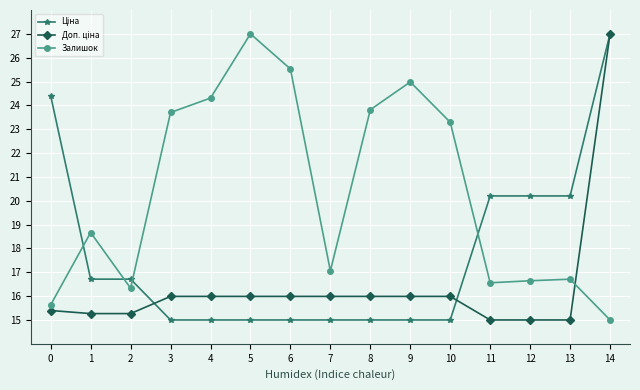

True or false: Залишок has a value of 15.0 at 14.

True